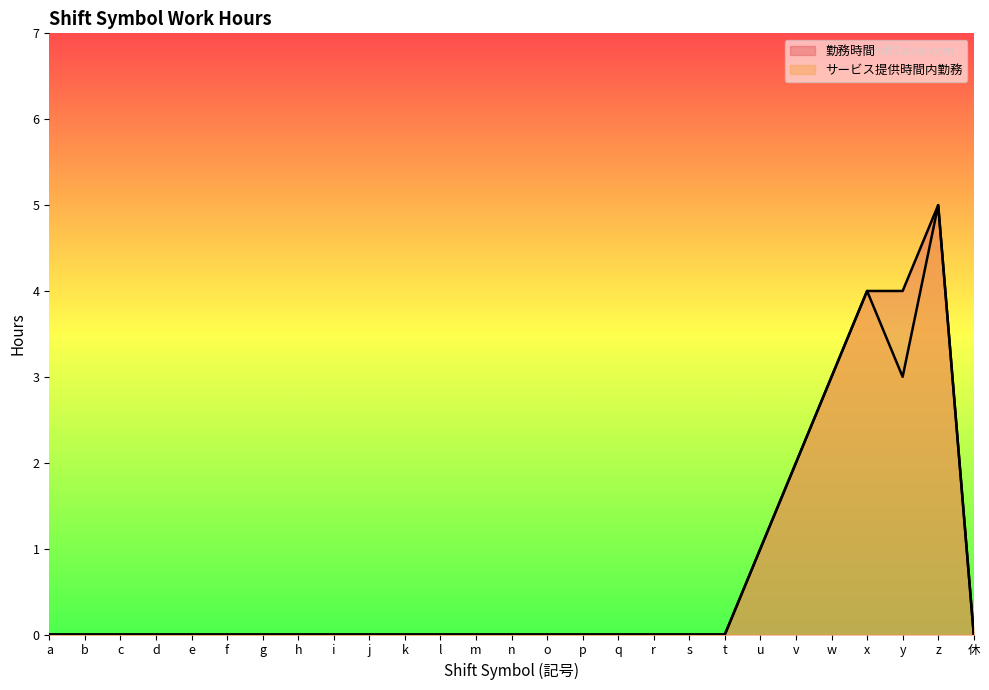

Reading right to left, extract all data points from this chart.

勤務時間: 休=0	z=5	y=4	x=4	w=3	v=2	u=1	t=0	s=0	r=0	q=0	p=0	o=0	n=0	m=0	l=0	k=0	j=0	i=0	h=0	g=0	f=0	e=0	d=0	c=0	b=0	a=0
サービス提供時間内勤務: 休=0	z=5	y=3	x=4	w=3	v=2	u=1	t=0	s=0	r=0	q=0	p=0	o=0	n=0	m=0	l=0	k=0	j=0	i=0	h=0	g=0	f=0	e=0	d=0	c=0	b=0	a=0